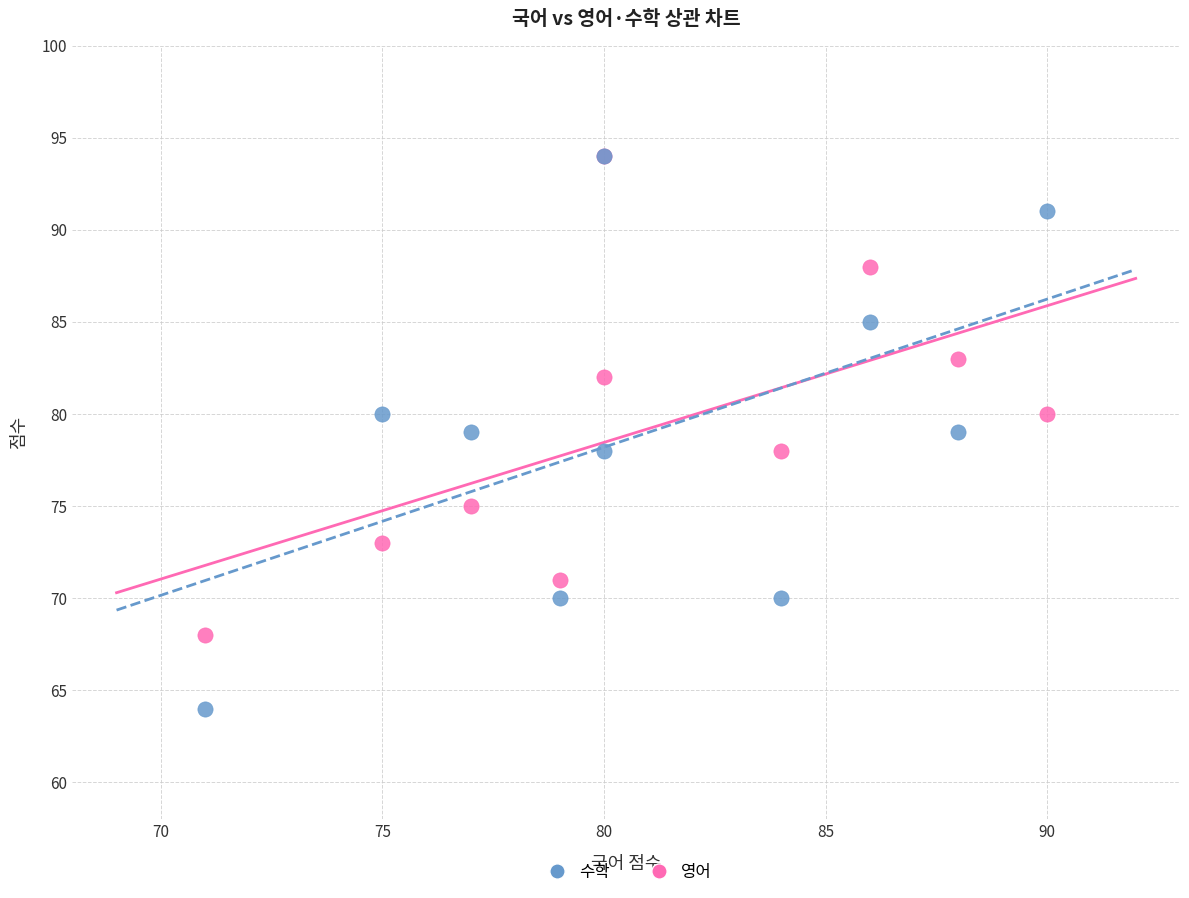

Which series contains the lowest Y value?

수학